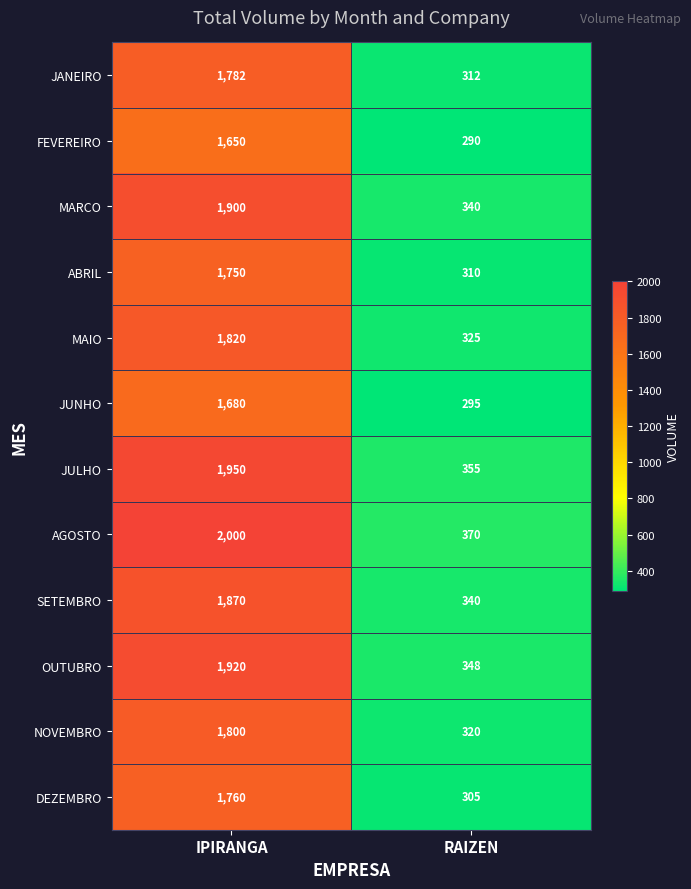

Rank the categories by JUNHO value from highest to lowest.

IPIRANGA, RAIZEN